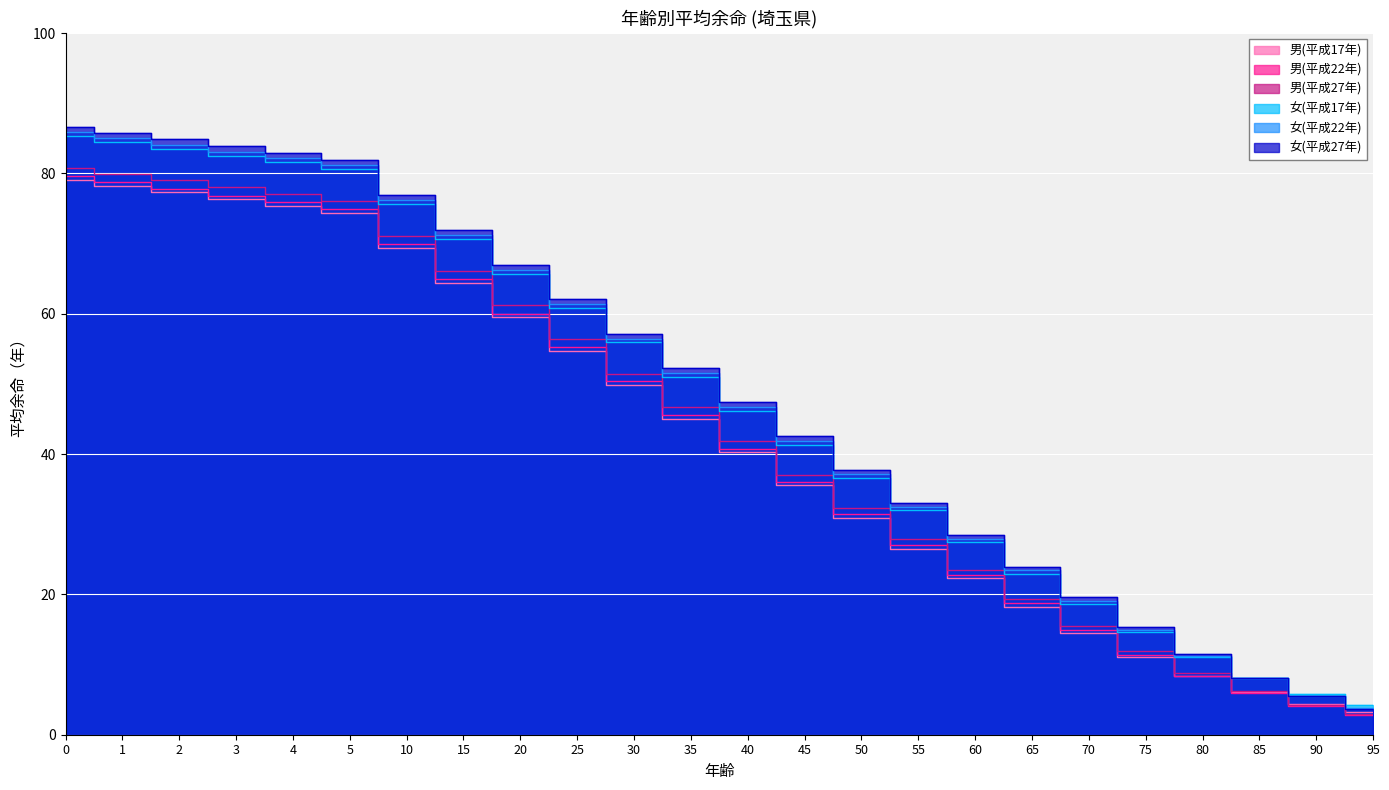

Where is 女(平成17年) nearest to the value 44?

40